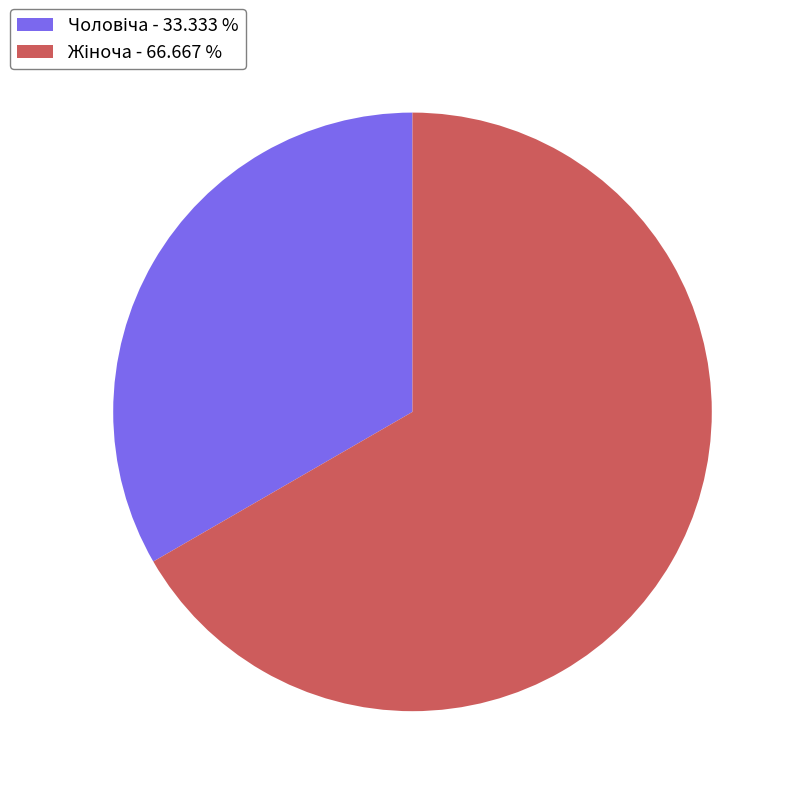

Does any single category account for the majority?

Yes